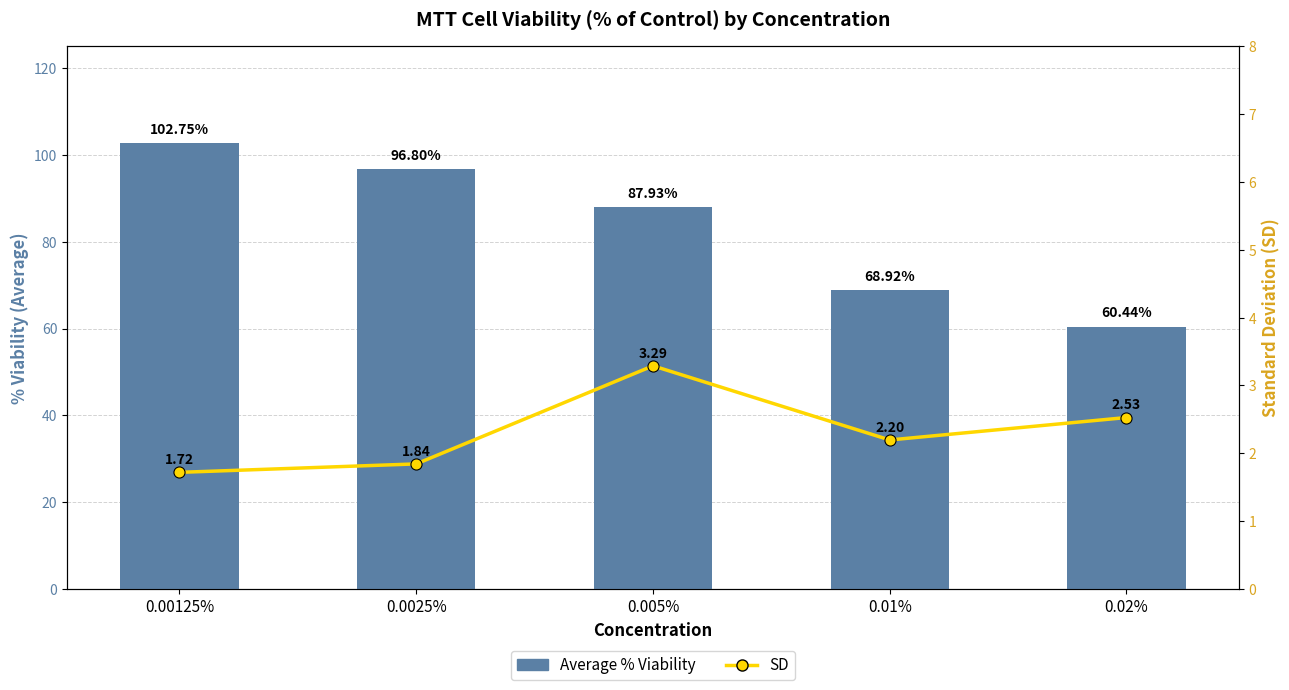

What is the label of the 4th bar from the right?

0.0025%